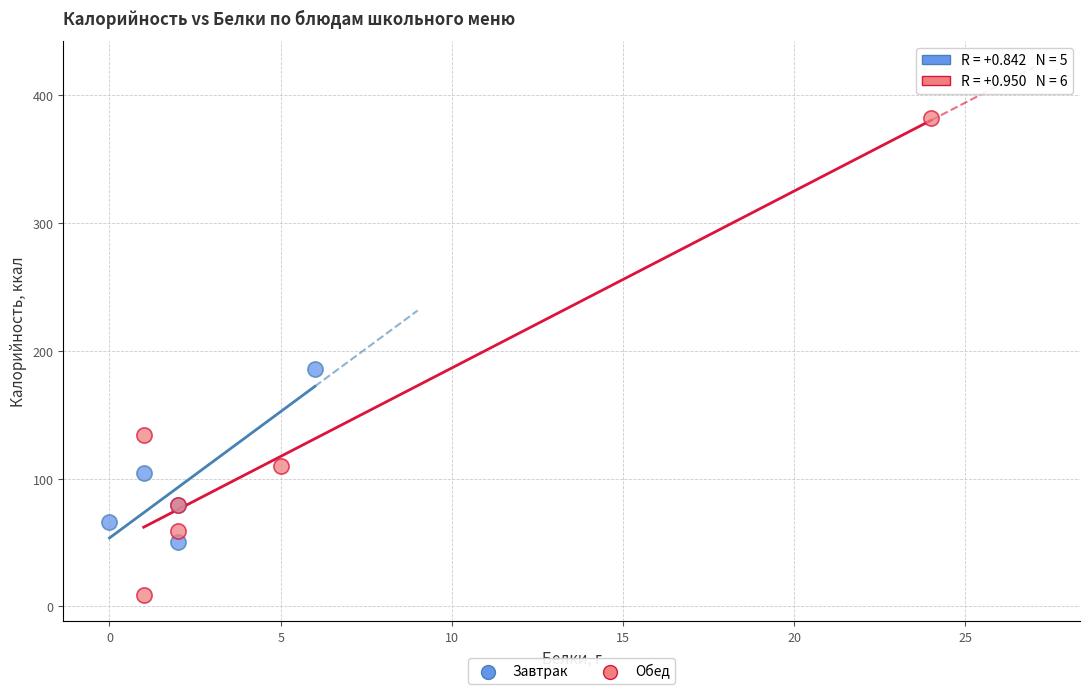

Which series has the largest Y range (max minus min)?

Обед